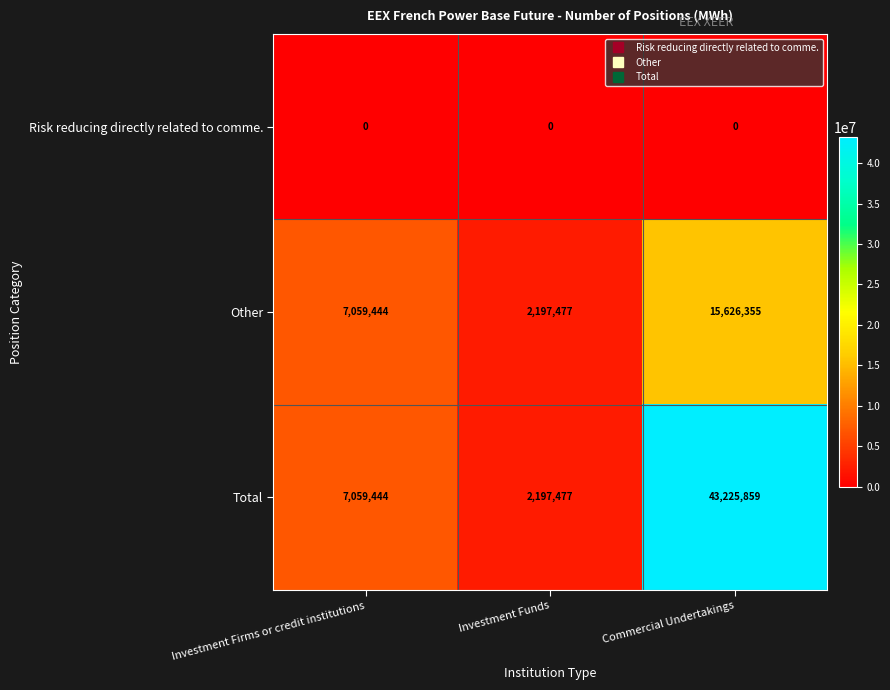

Is it true that Other equals 7059444 at Investment Firms or credit institutions?

True